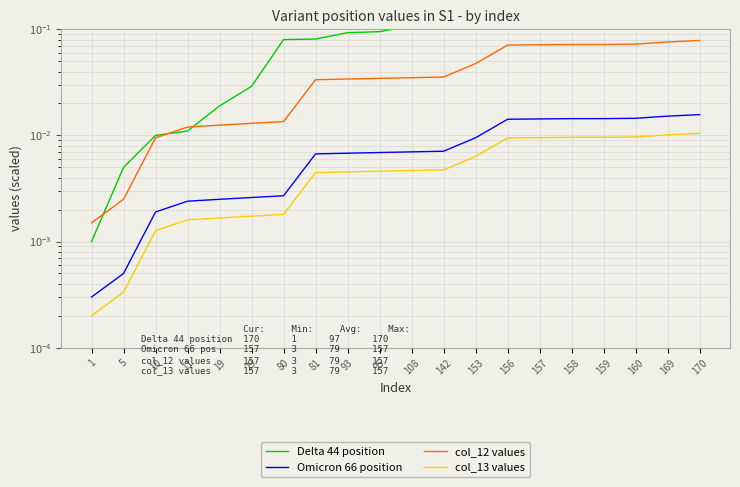

Reading left to right, transcribe all the data shown in this chart.

Delta 44 position: 1=0.0	5=0.0	10=0.0	11=0.0	19=0.0	29=0.0	80=0.1	81=0.1	93=0.1	95=0.1	108=0.1	142=0.1	153=0.2	156=0.2	157=0.2	158=0.2	159=0.2	160=0.2	169=0.2	170=0.2
Omicron 66 position: 1=0.0	5=0.0	10=0.0	11=0.0	19=0.0	29=0.0	80=0.0	81=0.0	93=0.0	95=0.0	108=0.0	142=0.0	153=0.0	156=0.0	157=0.0	158=0.0	159=0.0	160=0.0	169=0.0	170=0.0
col_12 values: 1=0.0	5=0.0	10=0.0	11=0.0	19=0.0	29=0.0	80=0.0	81=0.0	93=0.0	95=0.0	108=0.0	142=0.0	153=0.0	156=0.1	157=0.1	158=0.1	159=0.1	160=0.1	169=0.1	170=0.1
col_13 values: 1=0.0	5=0.0	10=0.0	11=0.0	19=0.0	29=0.0	80=0.0	81=0.0	93=0.0	95=0.0	108=0.0	142=0.0	153=0.0	156=0.0	157=0.0	158=0.0	159=0.0	160=0.0	169=0.0	170=0.0